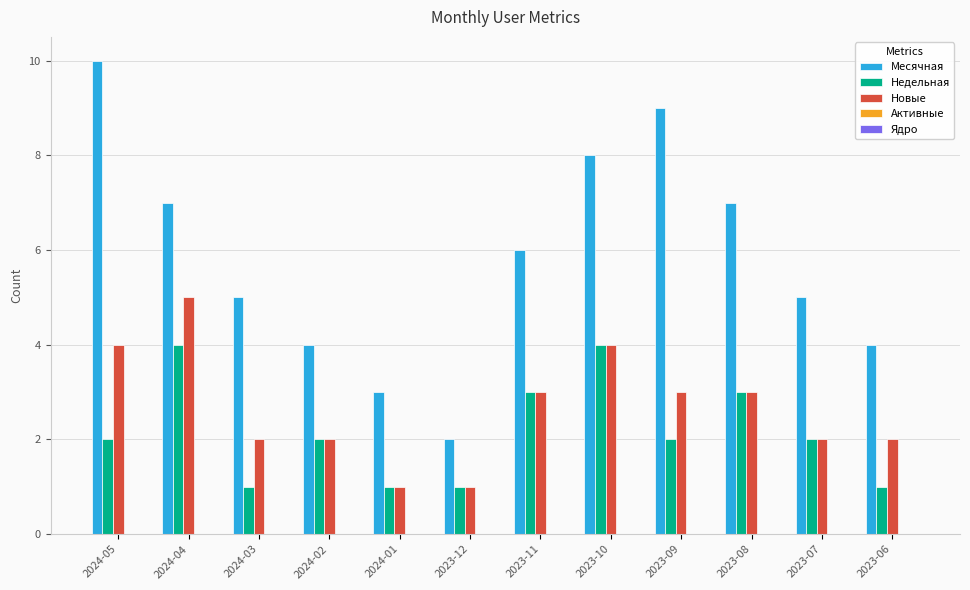

Is it true that Новые equals 2 at 2023-08?

False